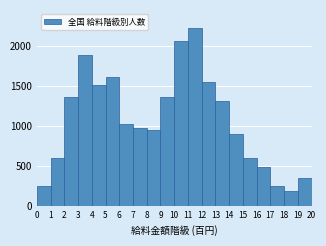

Reading left to right, transcribe this chart: for each bar, give the range it covers on the x-axis and its height. The values are not printed on the chart, so give them approximately, as read against the axis.

0 to 1: 250
1 to 2: 600
2 to 3: 1350
3 to 4: 1900
4 to 5: 1500
5 to 6: 1600
6 to 7: 1000
7 to 8: 1000
8 to 9: 950
9 to 10: 1350
10 to 11: 2050
11 to 12: 2250
12 to 13: 1550
13 to 14: 1300
14 to 15: 900
15 to 16: 600
16 to 17: 500
17 to 18: 250
18 to 19: 200
19 to 20: 350